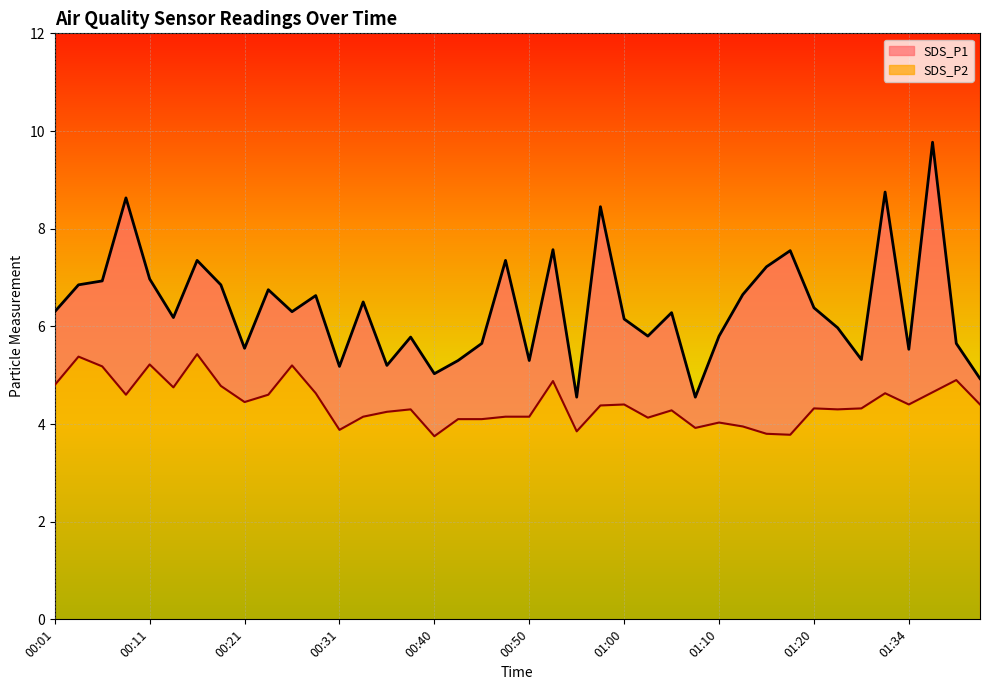

True or false: SDS_P2 and SDS_P1 intersect in this chart.

False